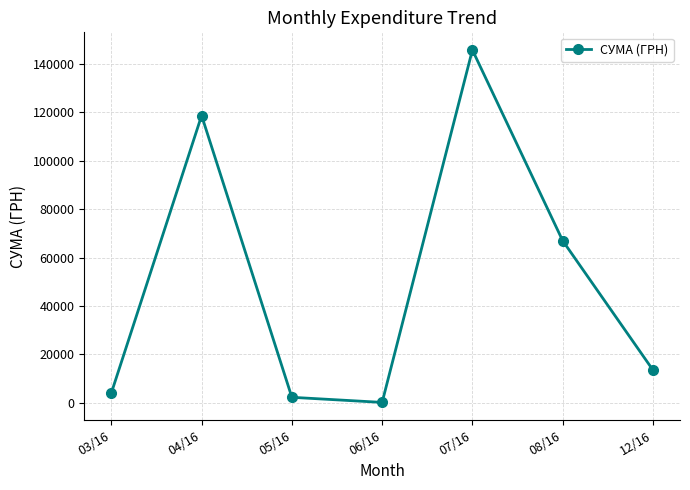

What is the change in value from 04/16 to 06/16?

-118439.3